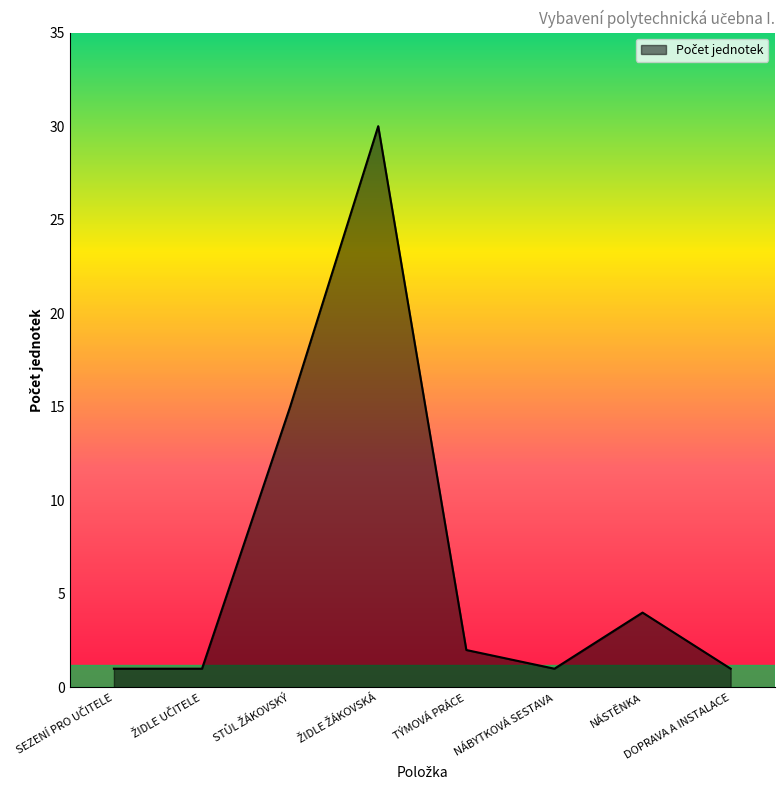

The value at TÝMOVÁ PRÁCE is 2. True or false?

True